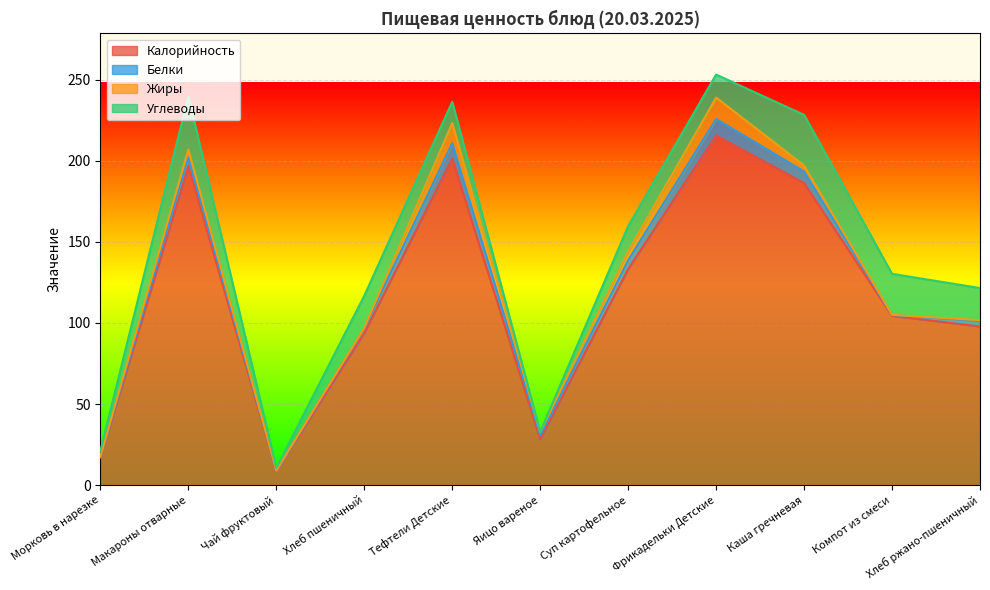

Where is Белки nearest to the value 5?

Макароны отварные